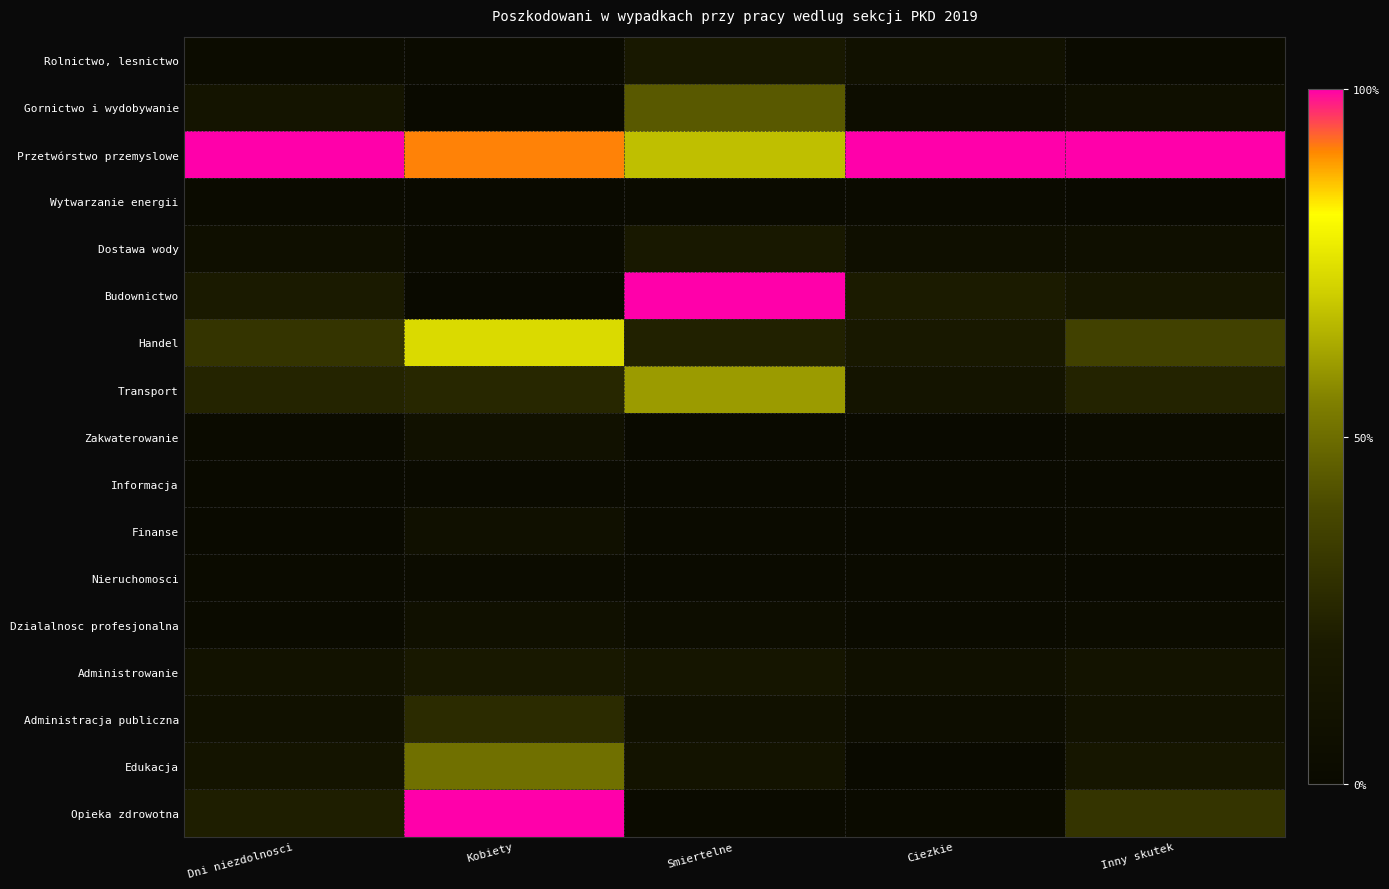

What is the total value across all series at Smiertelne?

3.8